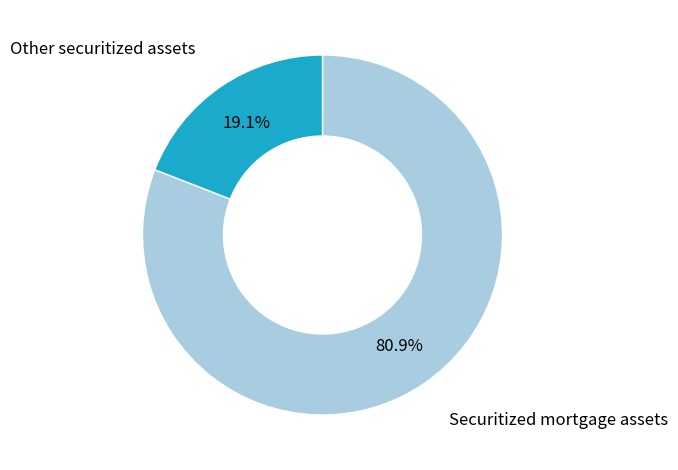

Does any single category account for the majority?

Yes